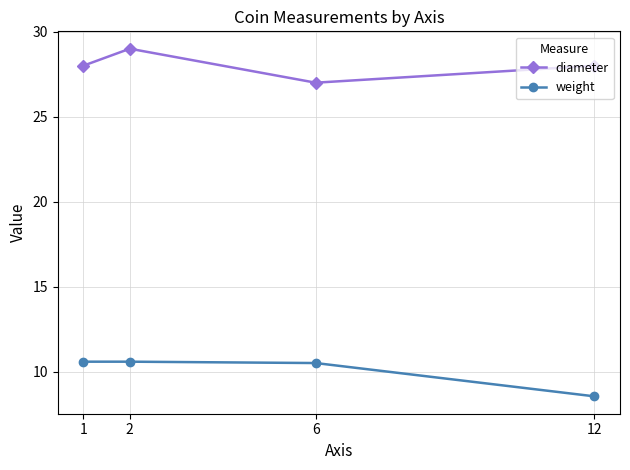

True or false: weight and diameter cross at least once.

False